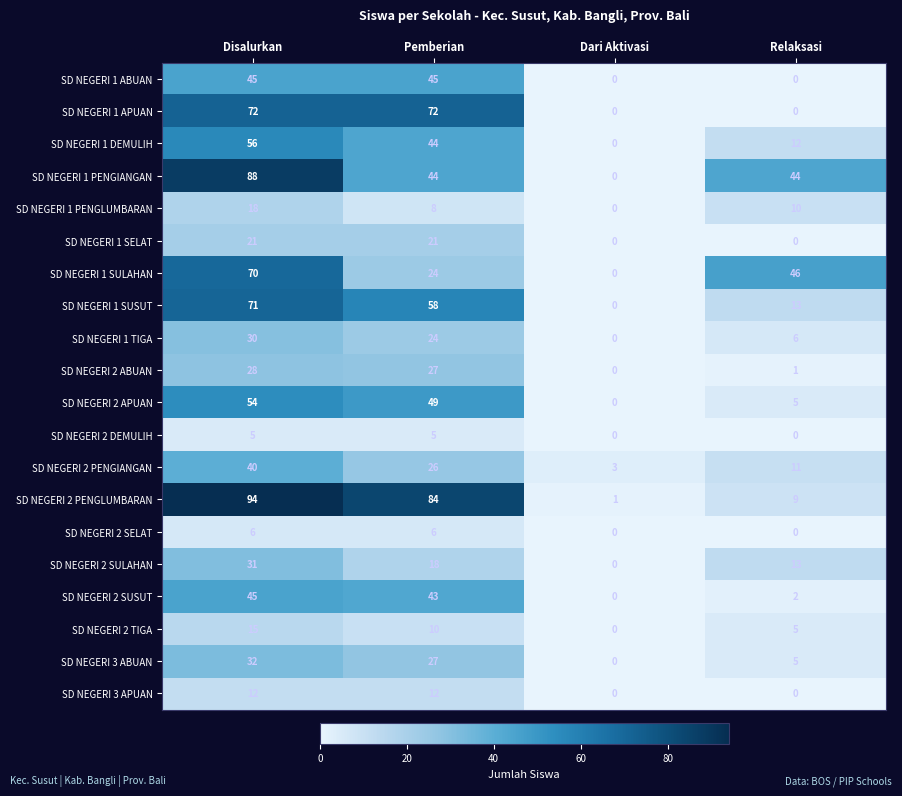

What is the total value across all series at Relaksasi?

182